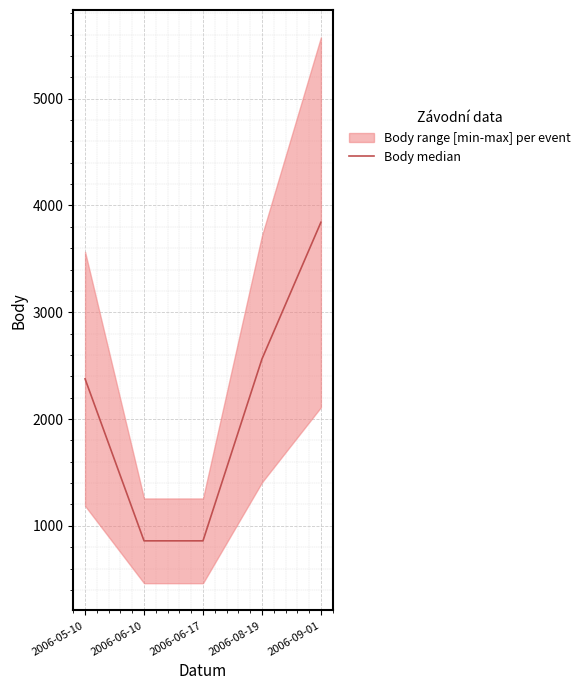

What is the maximum value shown in the chart?

3842.5